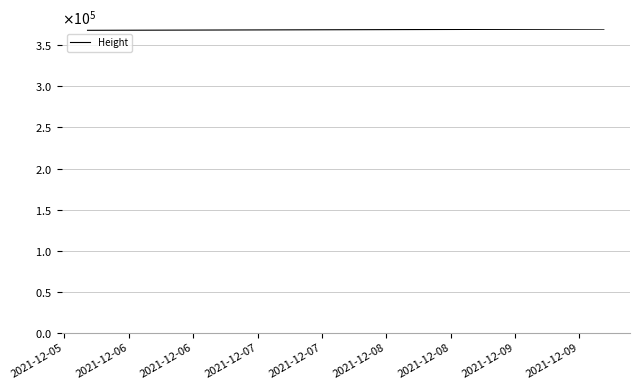

Does the chart have visible grid lines?

Yes